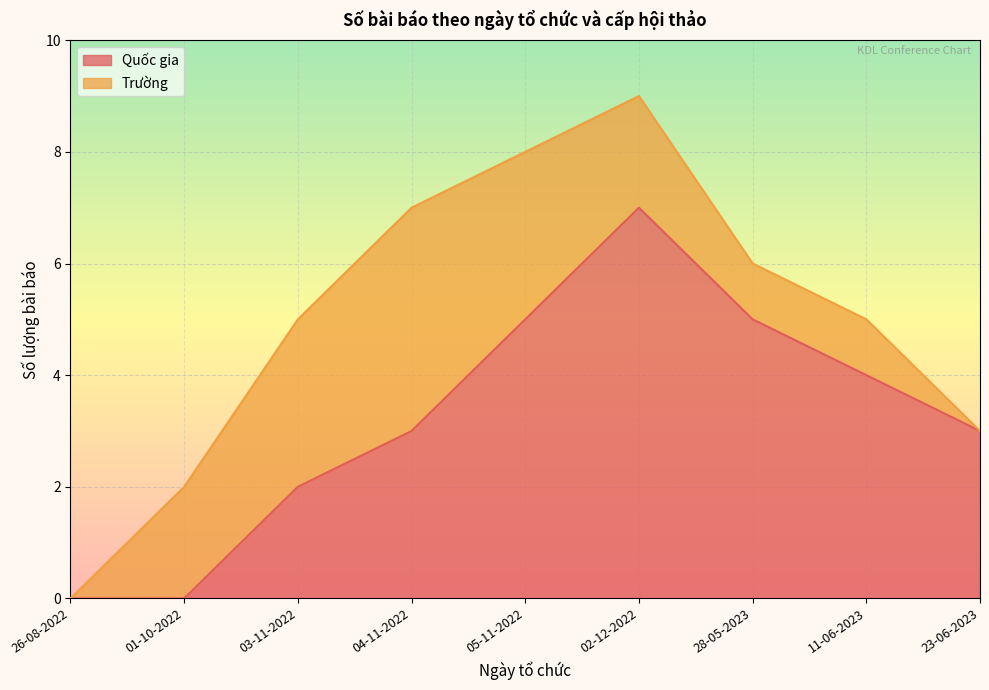

What is the label of the 8th point from the right?

01-10-2022